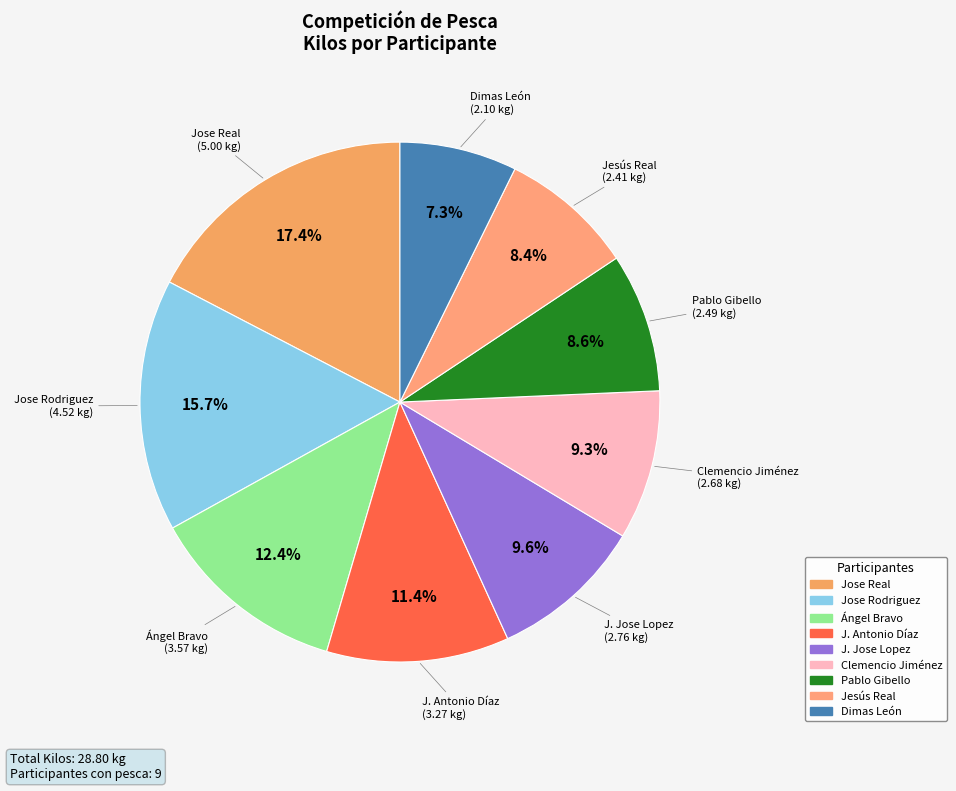

Which category has the smallest portion of the pie?

Dimas León